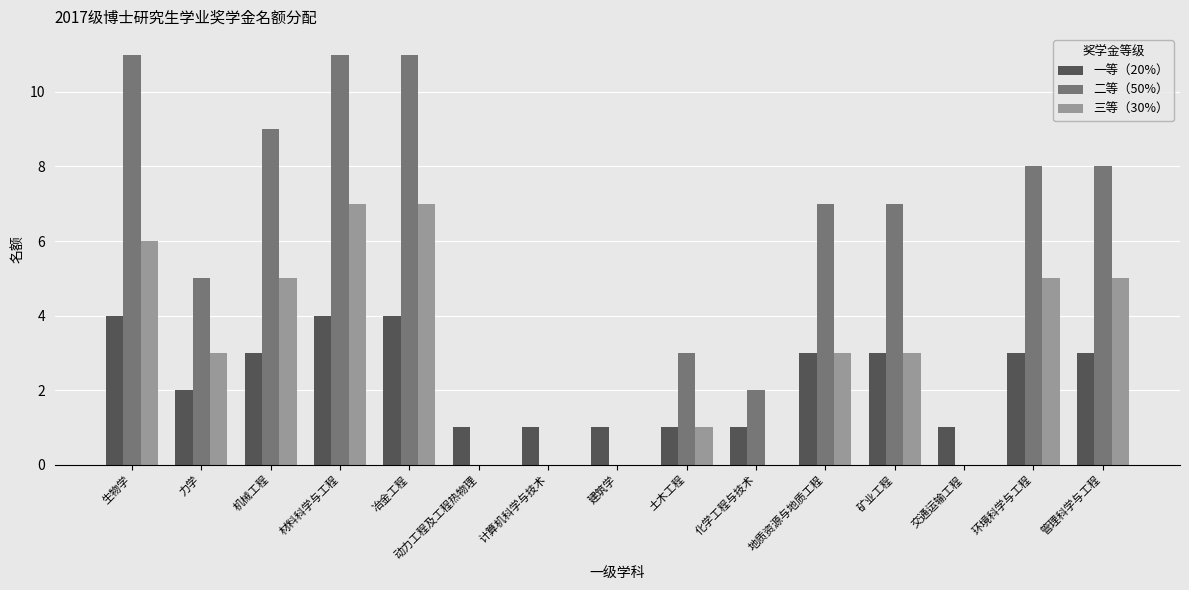

True or false: 二等（50%） has a value of 5 at 力学.

True